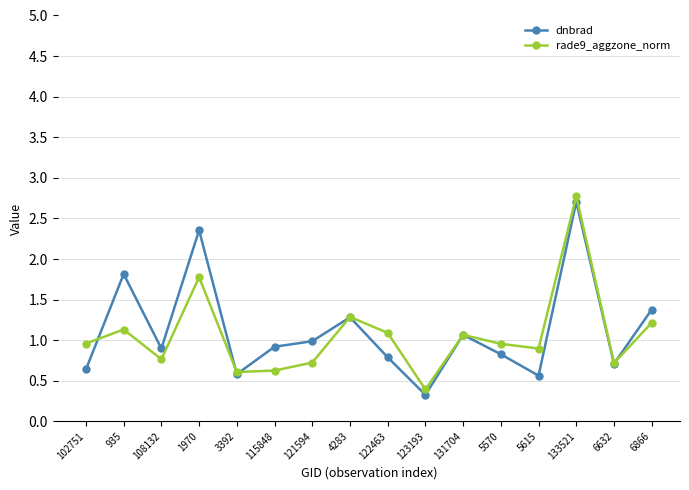

What is the difference between the rade9_aggzone_norm values at 115848 and 131704?

0.4